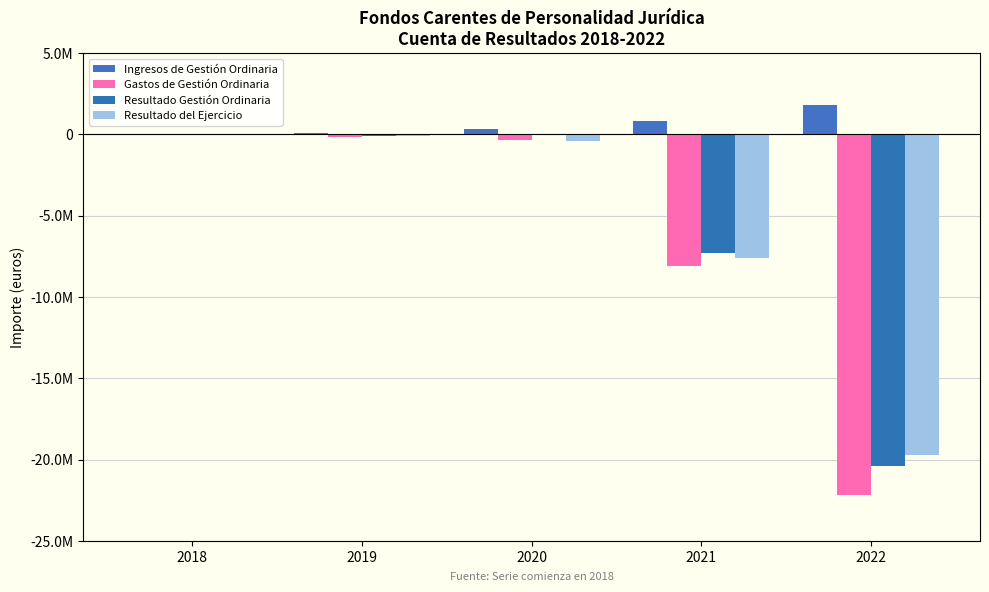

How many values in Resultado Gestión Ordinaria are below zero?

3